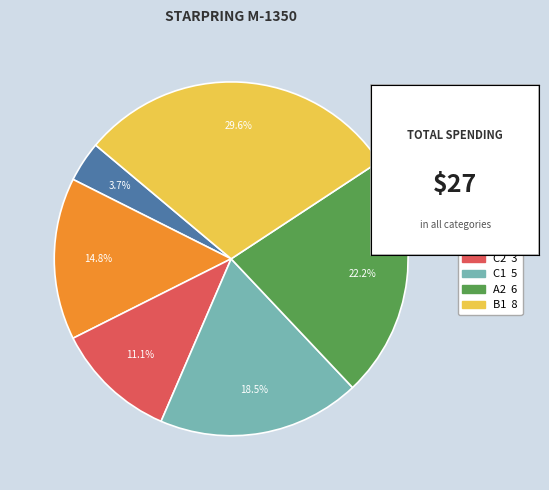

Is B2 the majority of the pie?

No